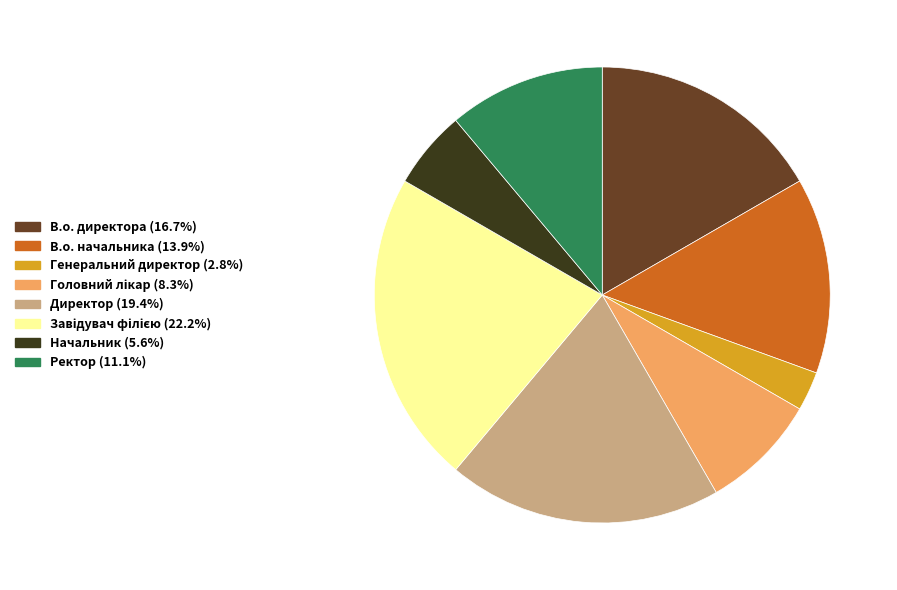

Combined, do В.о. начальника and Директор account for over 50%?

No